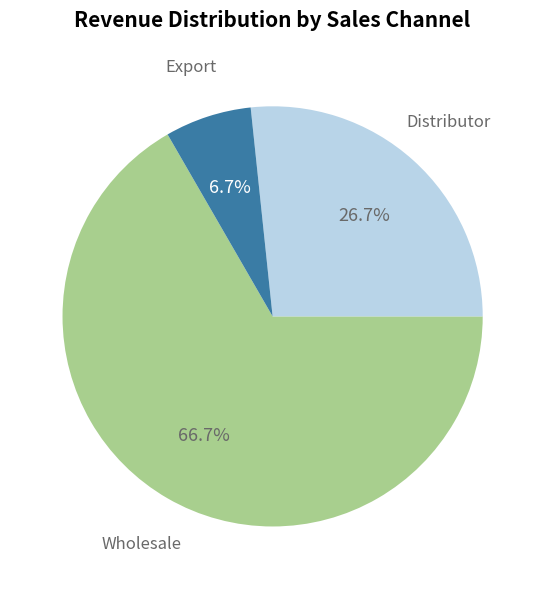

Is there a majority slice in this chart?

Yes